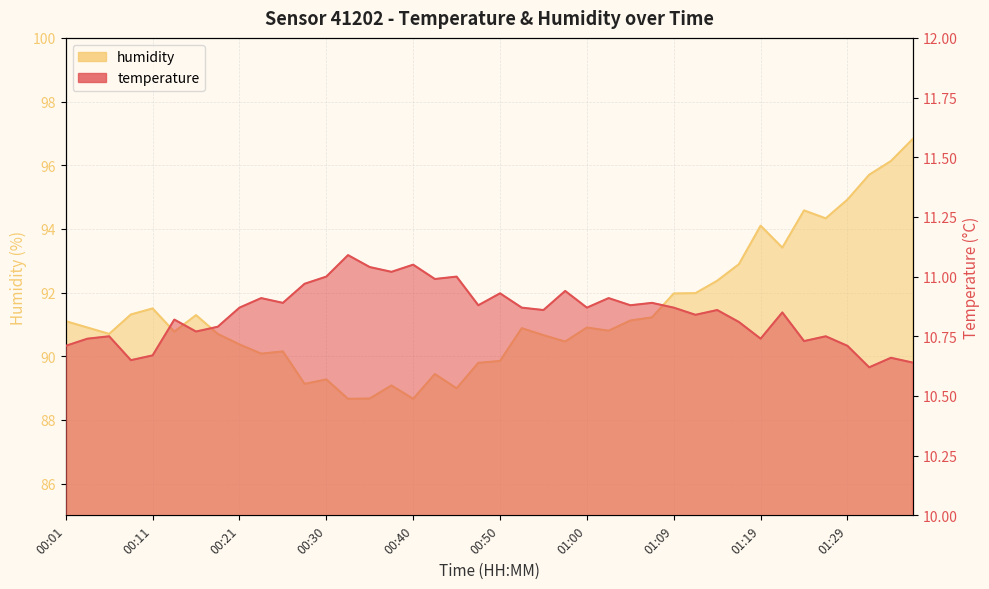

What position from the left is 00:21?

9